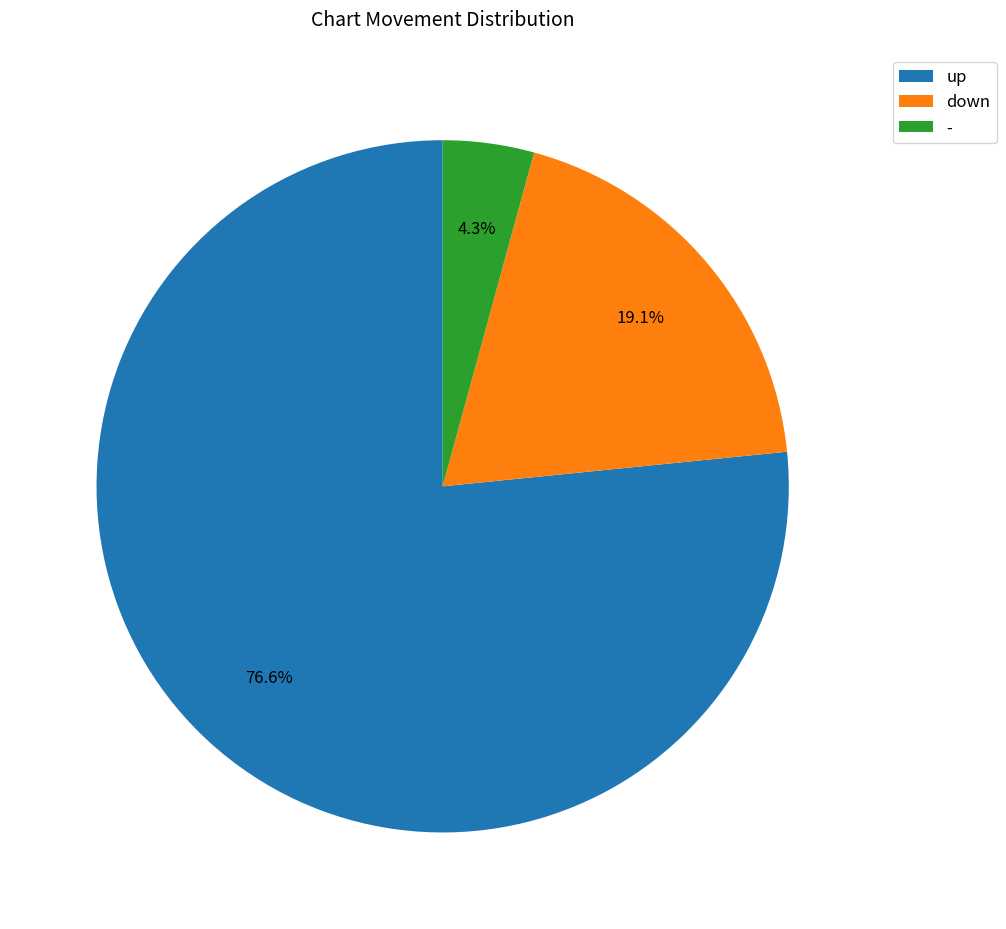

Count the number of slices in the pie.

3